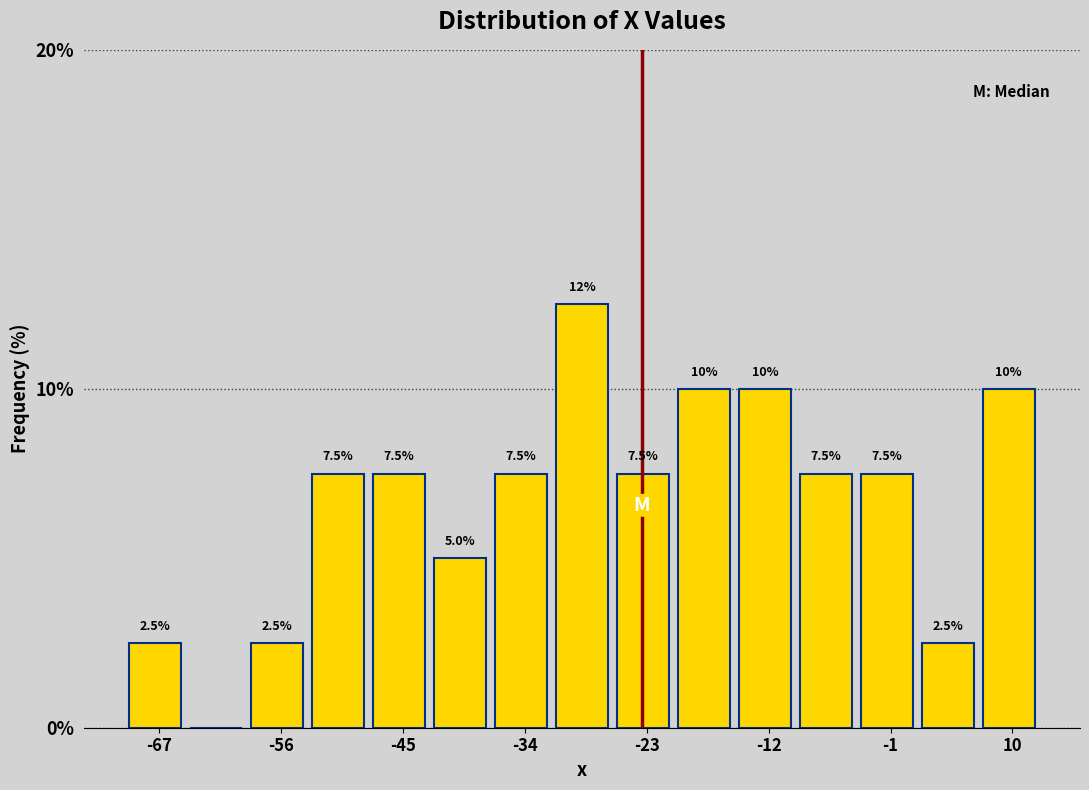

Read against the x-axis, roughly where is the centre of the tallest bar?

-28